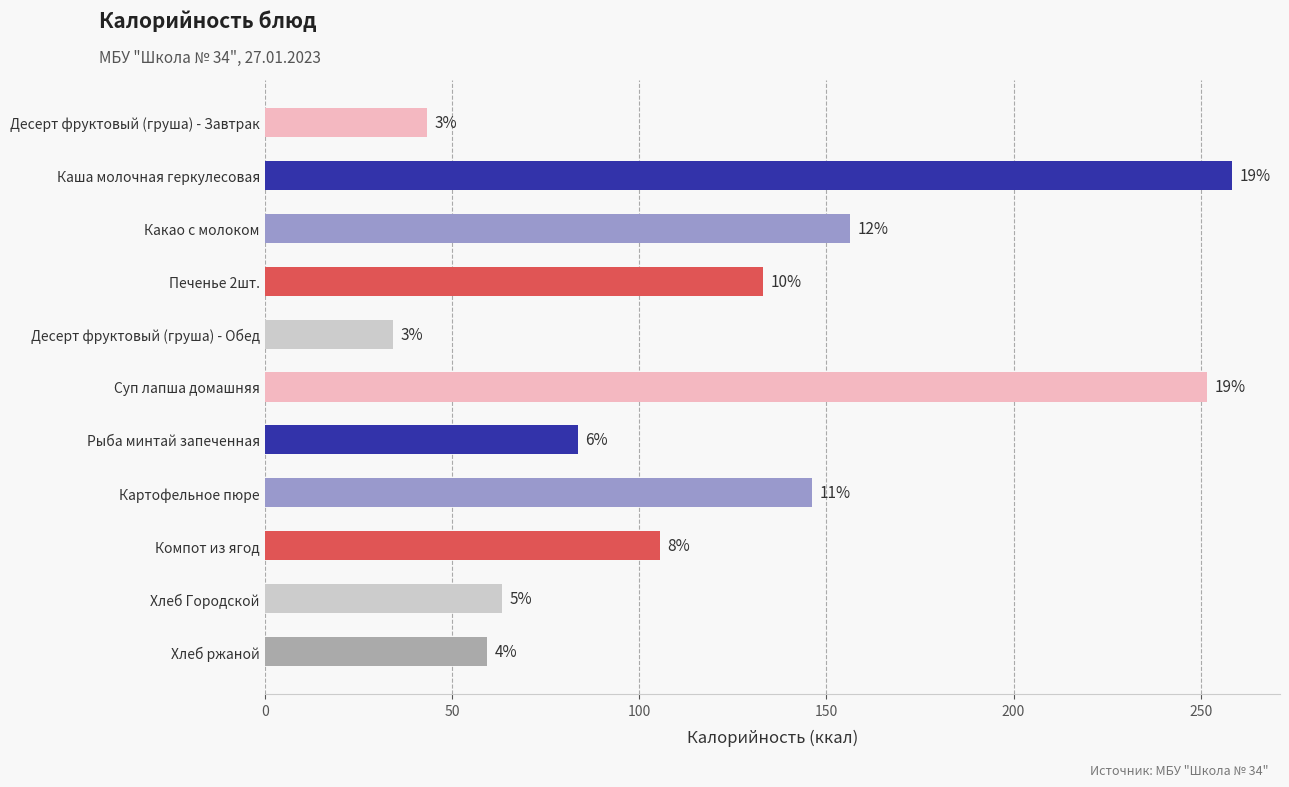

What is the maximum value shown in the chart?

258.3